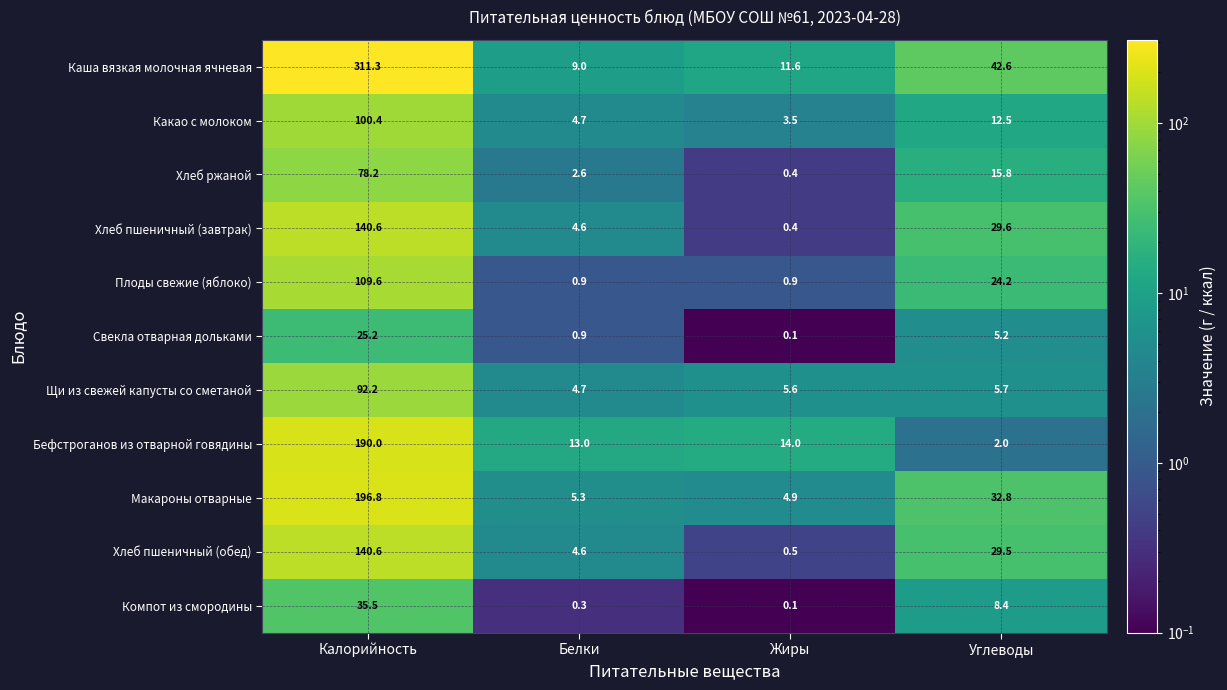

Where does the Щи из свежей капусты со сметаной series first go above 5?

Калорийность